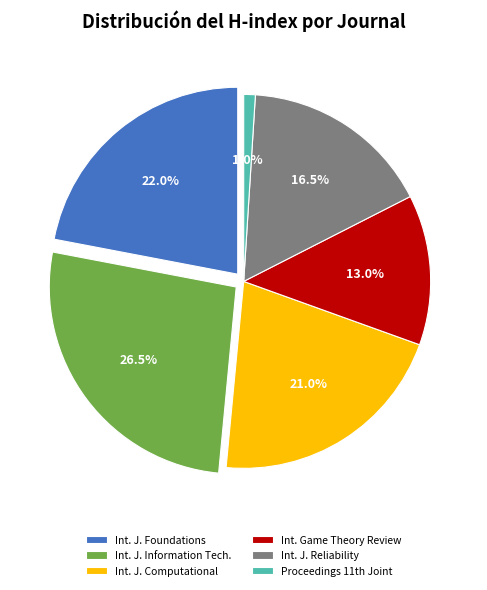

How many segments does this pie chart have?

6